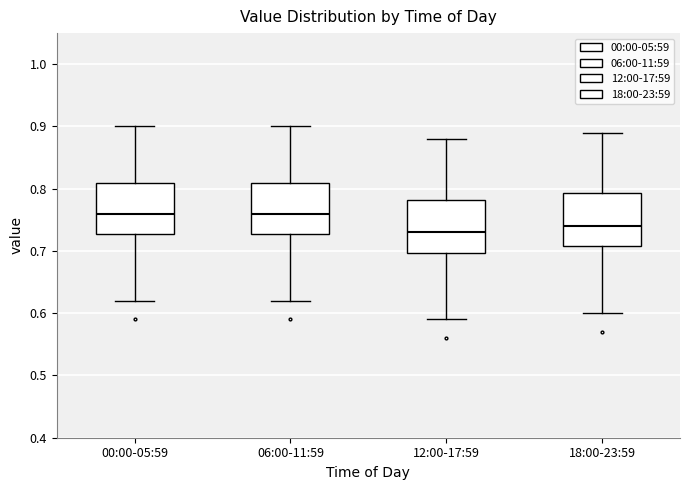

Reading left to right, transcribe this box plot: for each box, give where its median line is, the range the box spans, and where its two whiskers end, as read against the y-axis. The values are not printed on the chart, so give them approximately, as read against the axis.

00:00-05:59: median 0.76, box 0.73 to 0.81, whiskers 0.62 to 0.90
06:00-11:59: median 0.76, box 0.73 to 0.81, whiskers 0.62 to 0.90
12:00-17:59: median 0.73, box 0.70 to 0.78, whiskers 0.59 to 0.88
18:00-23:59: median 0.74, box 0.71 to 0.79, whiskers 0.60 to 0.89